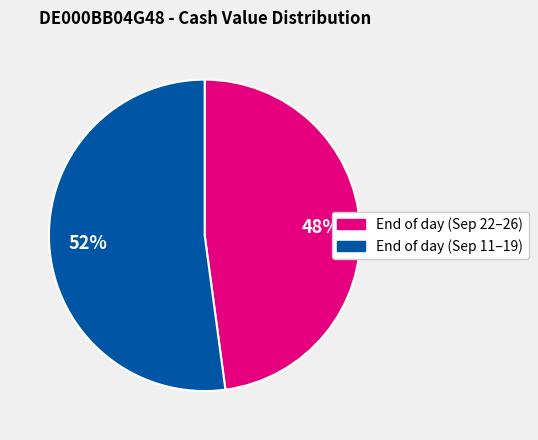

To the nearest percent, what is the difference between the largest and smallest slice percentages?

4%